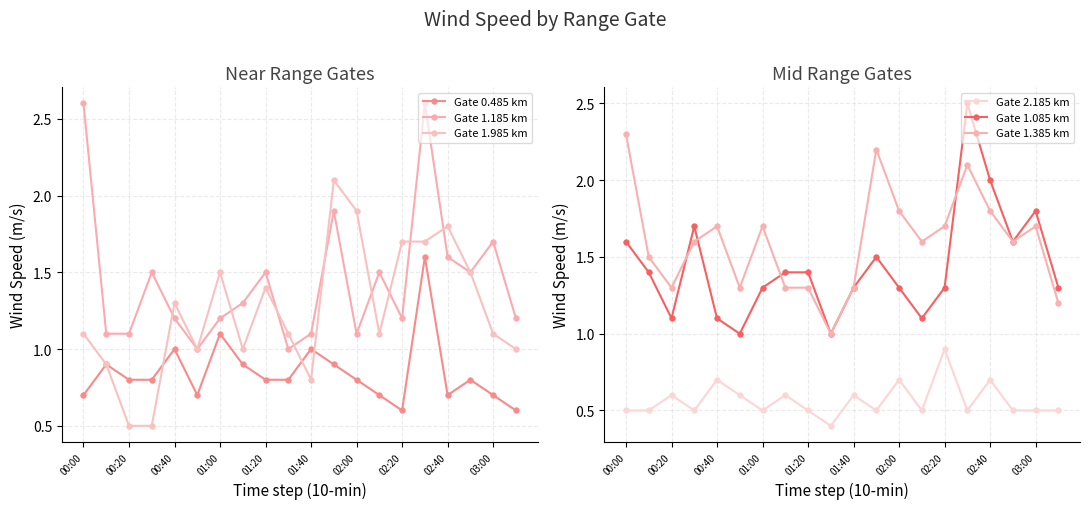

True or false: Gate 1.385 km and Gate 2.185 km intersect in this chart.

False